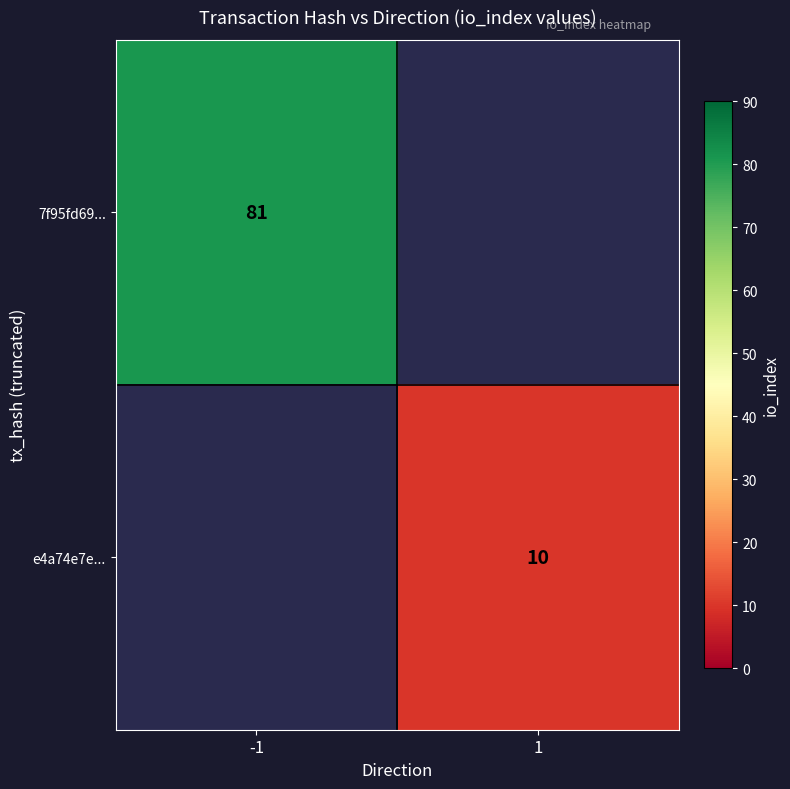

How many series are shown in this chart?

2